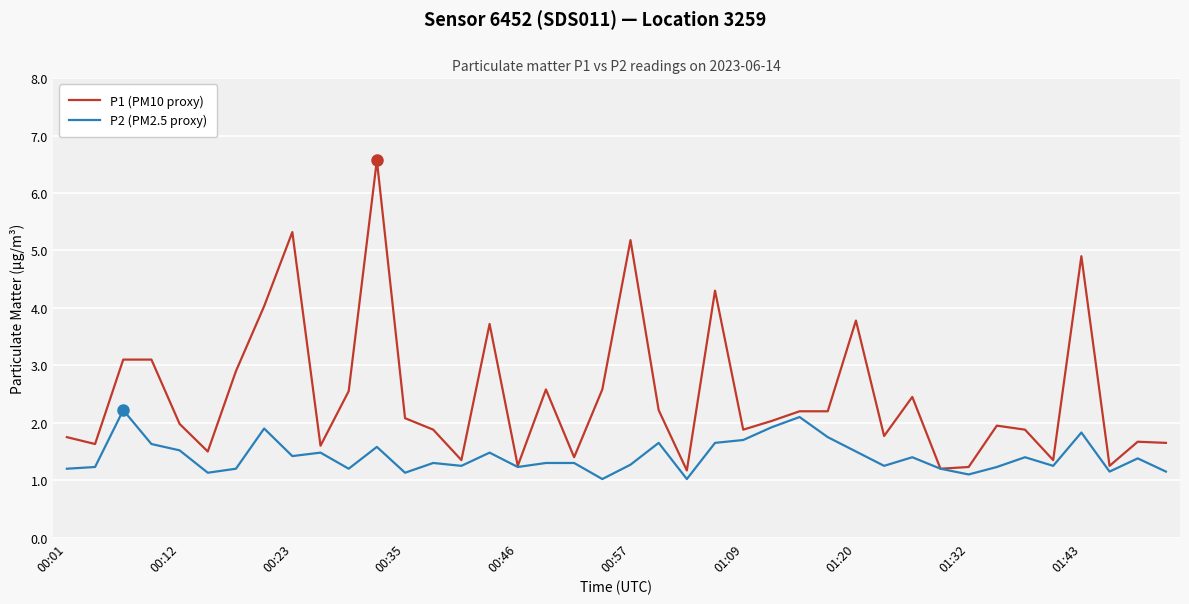

Which series has the largest total across all categories?

P1 (PM10 proxy)